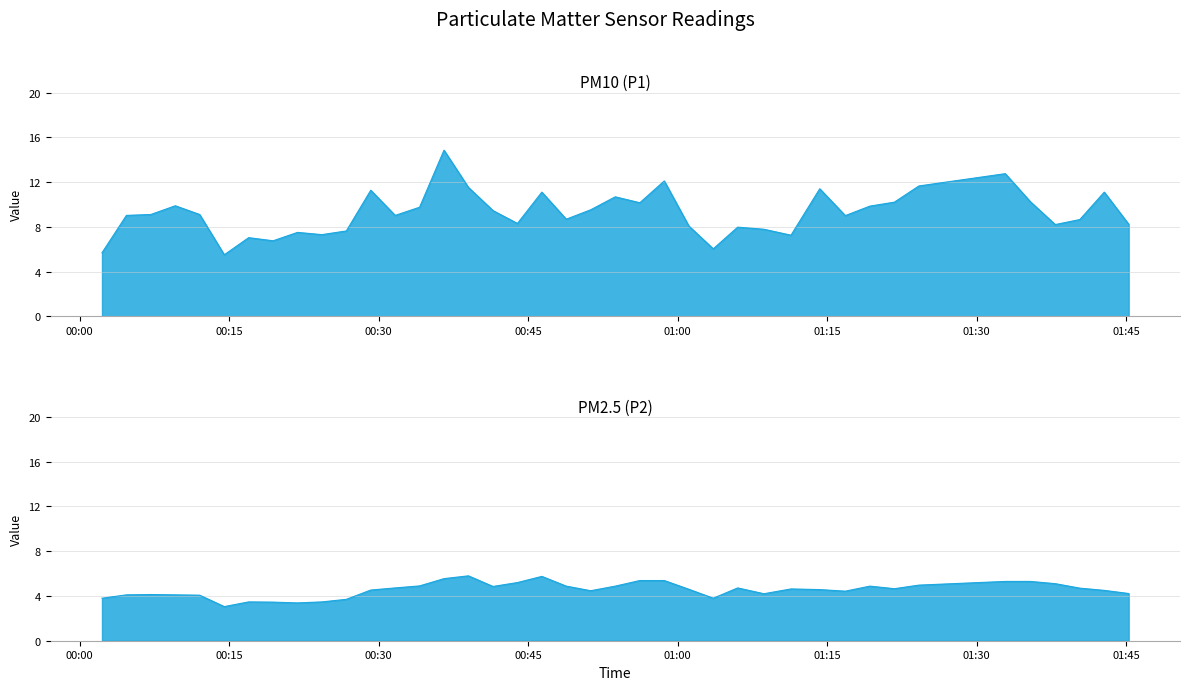

What is the greatest value displayed?

14.8